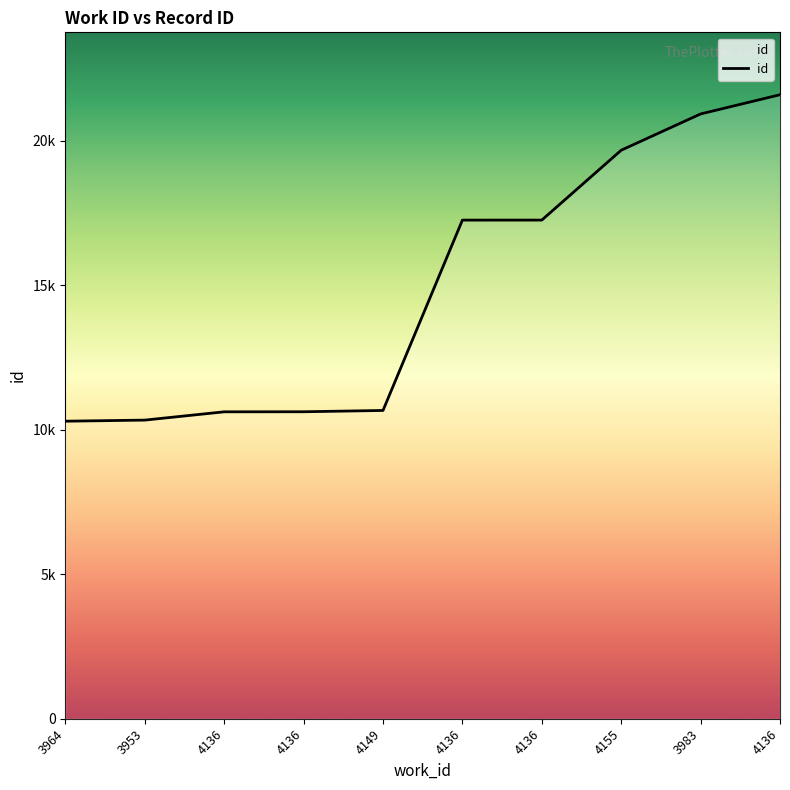

What is the label of the 8th point from the right?

4136